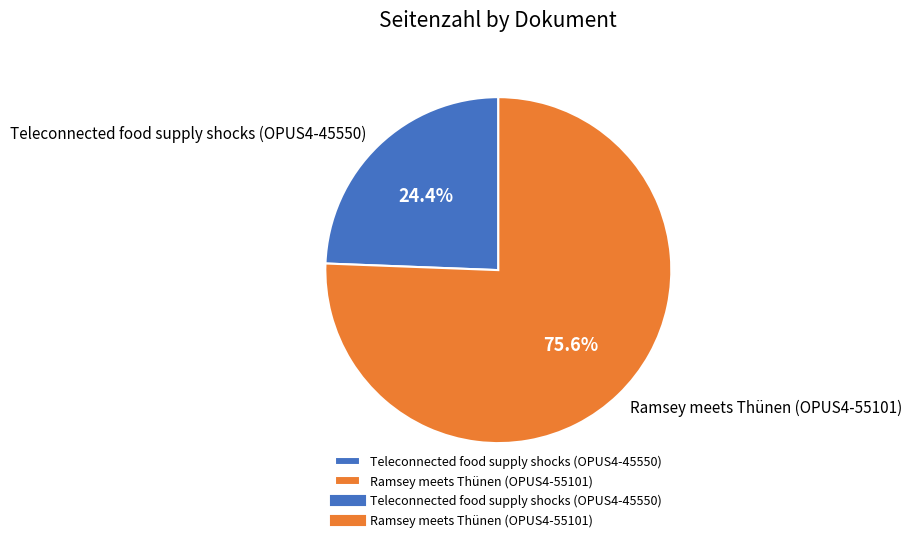

To the nearest percent, what is the combined percentage of Teleconnected food supply shocks (OPUS4-45550) and Ramsey meets Thünen (OPUS4-55101)?

100%